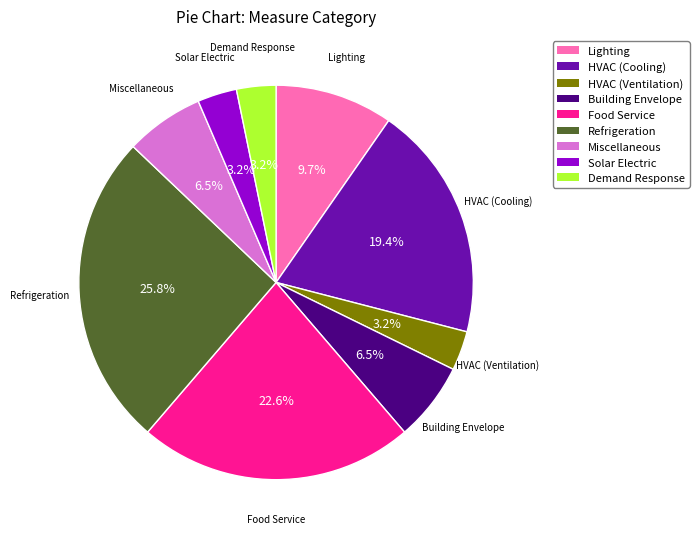

Is it true that HVAC (Cooling) is 19% of the pie?

True